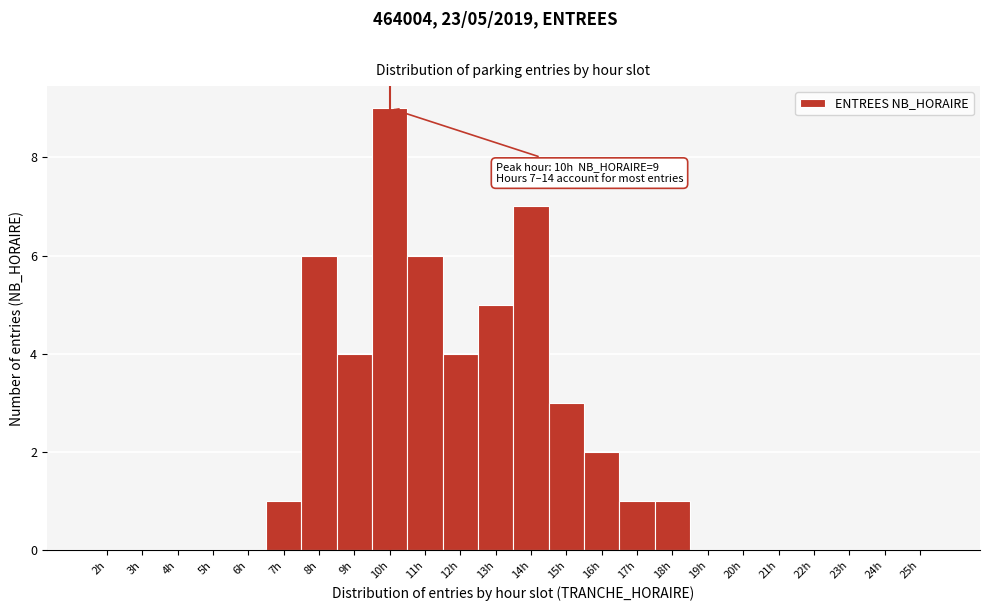

Which range on the x-axis has the tallest bar?

9.5 to 10.5